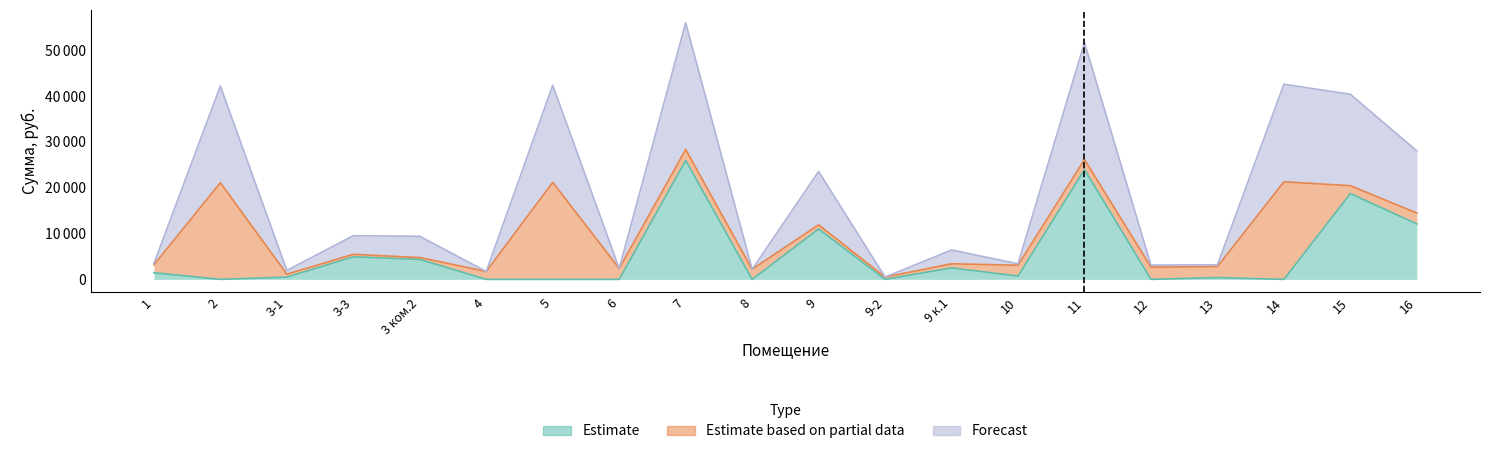

The Forecast series shows 3183.8 at 13. True or false?

True